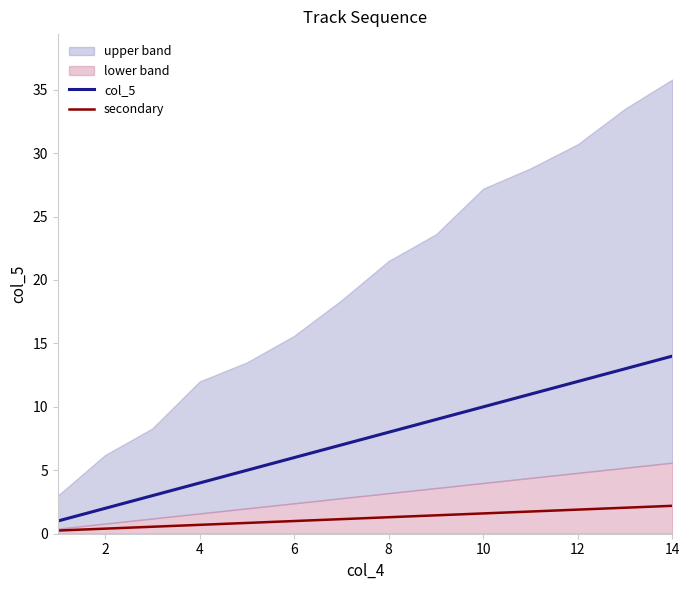

Reading left to right, transcribe all the data shown in this chart.

col_5: 1.0	2.0	3.0	4.0	5.0	6.0	7.0	8.0	9.0	10.0	11.0	12.0	13.0	14.0
secondary: 0.2	0.4	0.5	0.7	0.8	1.0	1.2	1.3	1.4	1.6	1.8	1.9	2.0	2.2